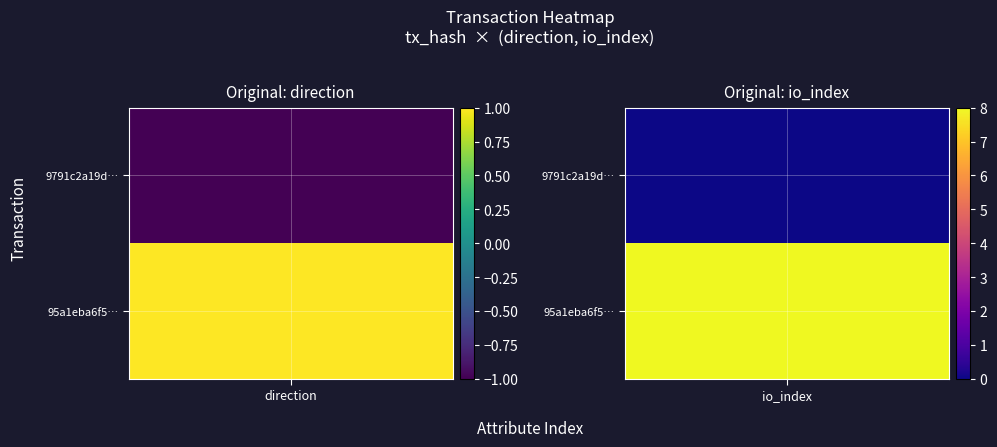

Reading left to right, what are all the values shown in this chart?

9791c2a19d06d38aa30207ef817f5024a5119cf: -1=-1	1=0
95a1eba6f529b60f5d9f378feb570a4b328cd86: -1=1	1=8